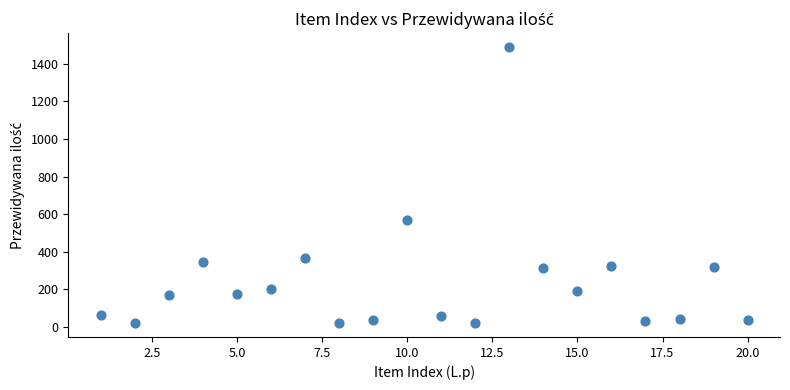

What Y value in the scatter plot is closest to 755?

570